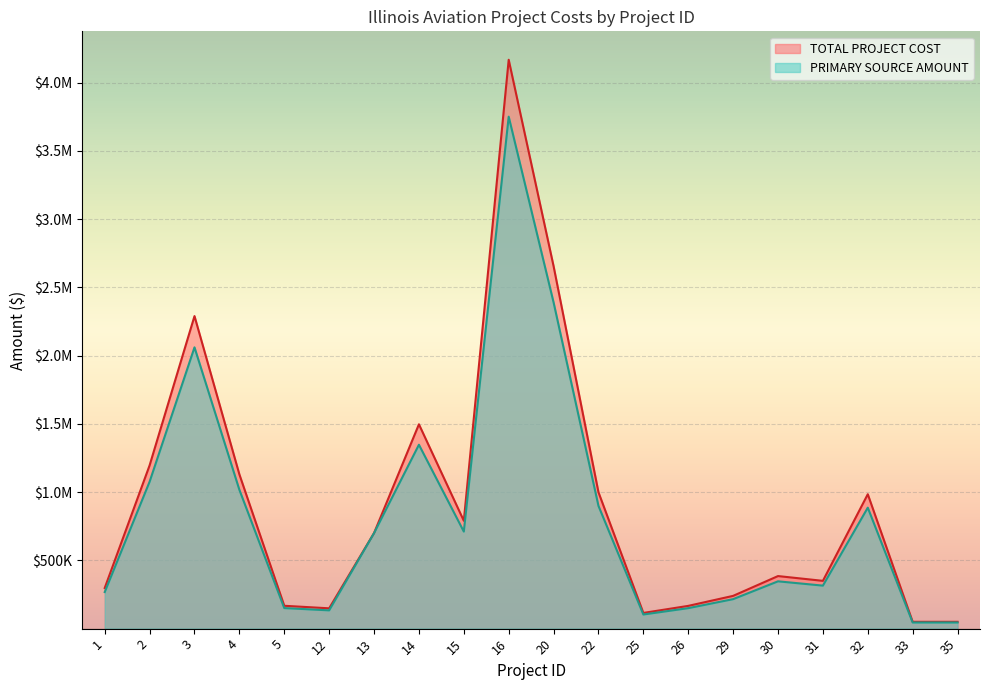

What is the spread (max minus min) of values at 20?

265500